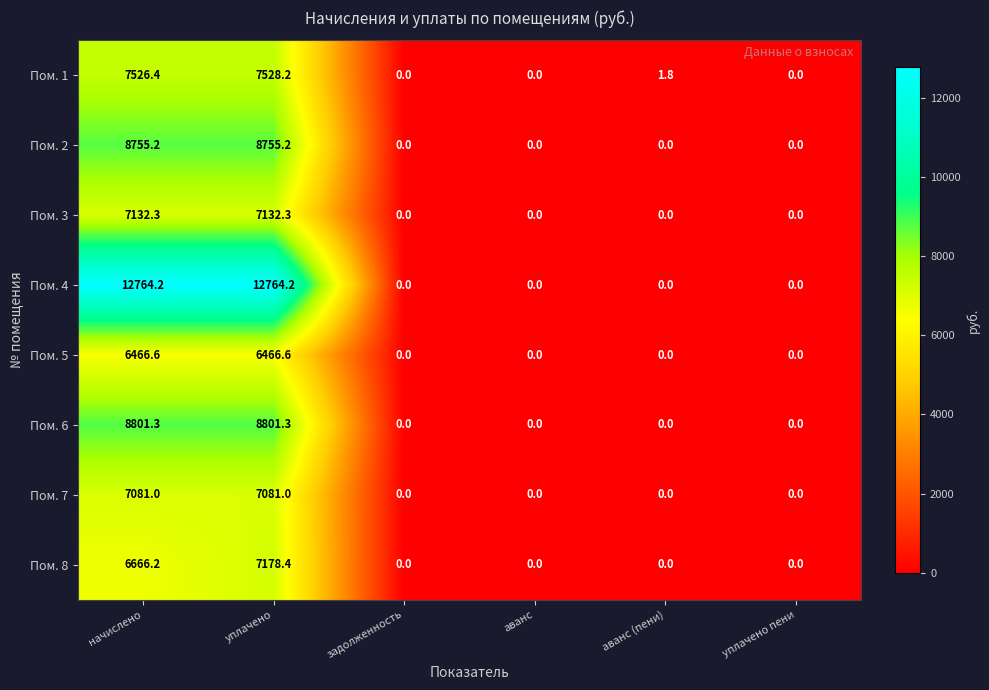

At уплачено, list the series in order from largest to smallest.

Пом. 4, Пом. 6, Пом. 2, Пом. 1, Пом. 8, Пом. 3, Пом. 7, Пом. 5